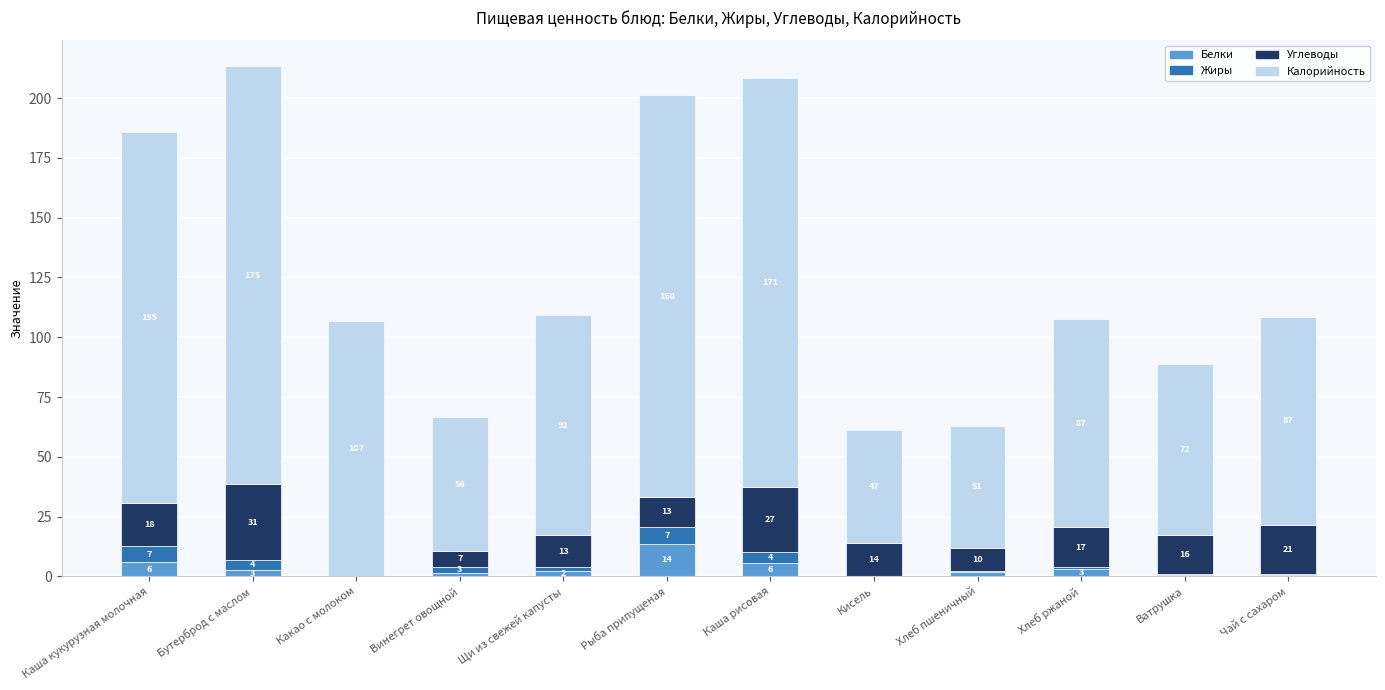

What is the approximate value of Белки at Чай с сахаром?

0.7